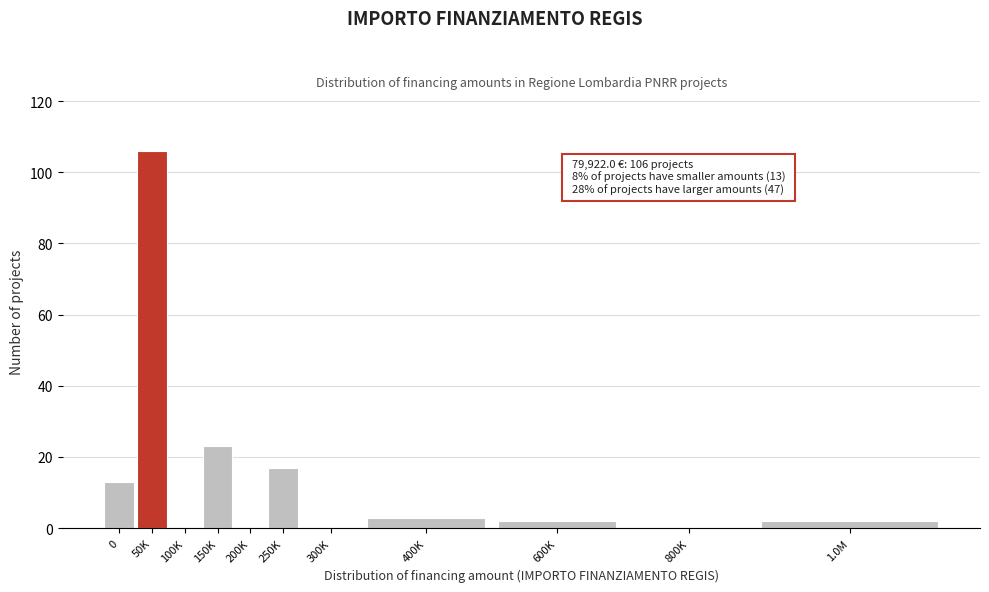

Reading left to right, transcribe all the data shown in this chart.

0=13	50K=106	100K=0	150K=23	200K=0	250K=17	300K=0	400K=3	600K=2	800K=0	1.0M=2